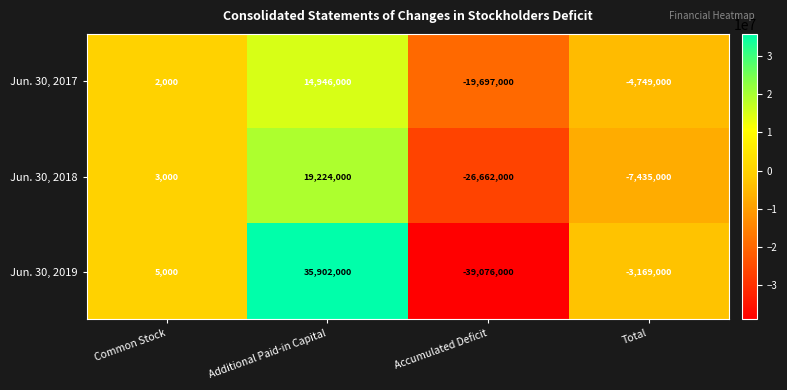

What is the difference between the Jun. 30, 2019 values at Accumulated Deficit and Total?

35907000